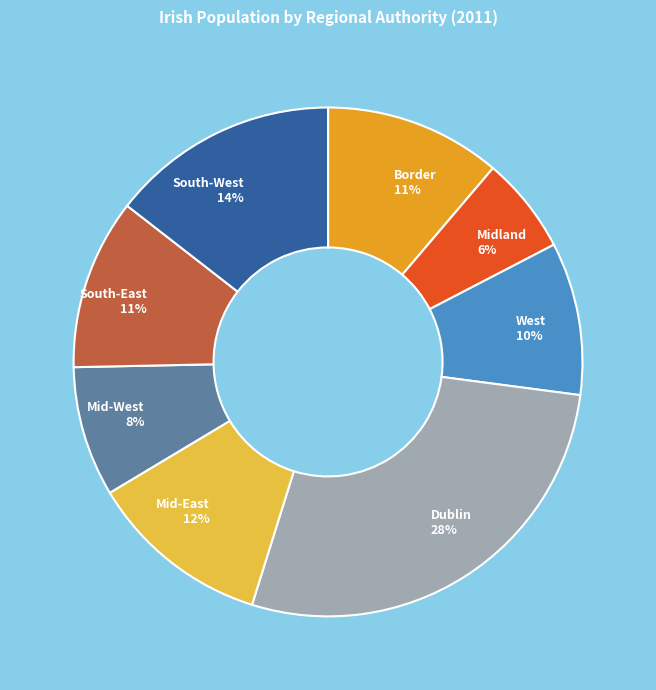

Which category has the smallest portion of the pie?

Midland